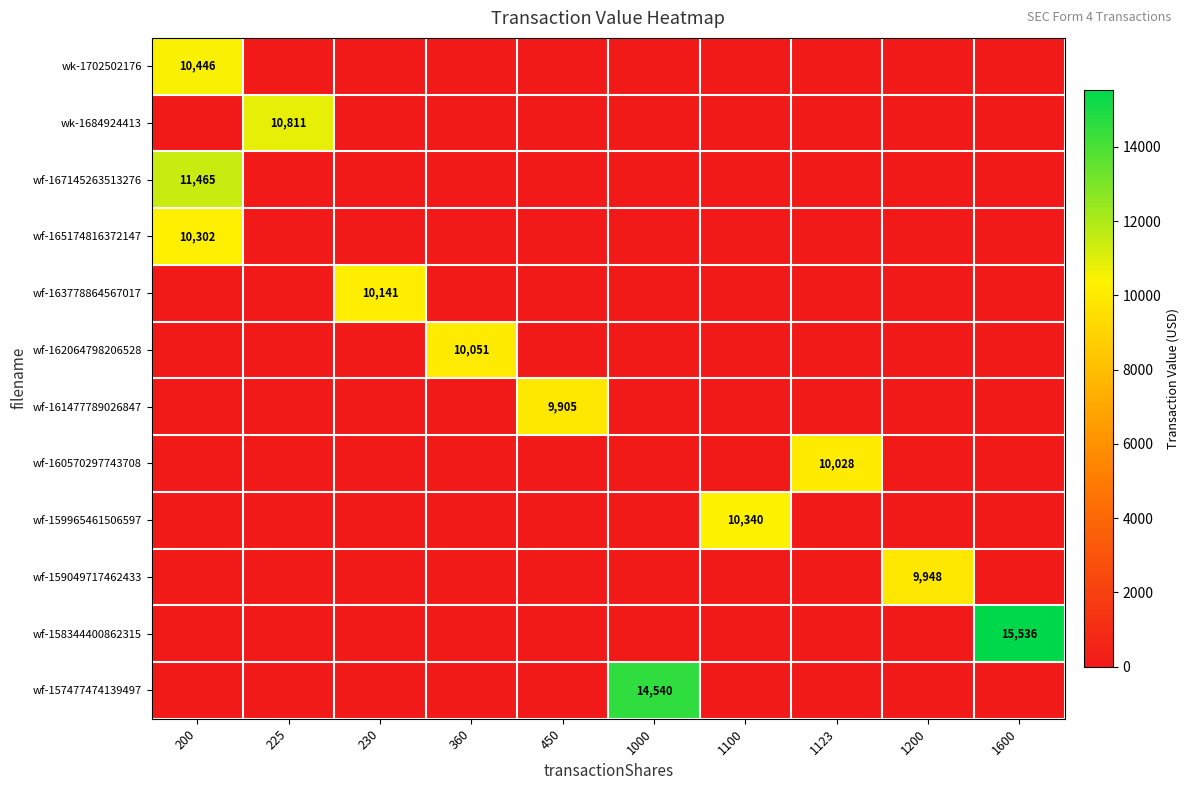

True or false: wf-158344400862315 has a value of -8692 at 230.

False